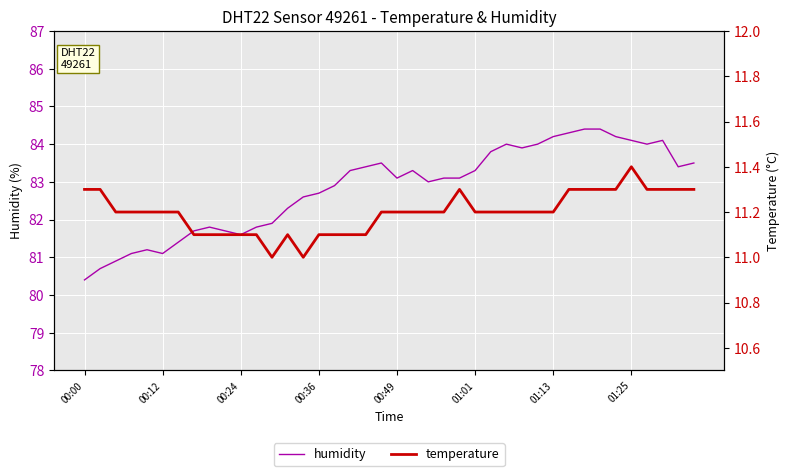

Reading right to left, what are all the values shown in this chart?

humidity: 83.5	83.4	84.1	84.0	84.1	84.2	84.4	84.4	84.3	84.2	84.0	83.9	84.0	83.8	83.3	83.1	83.1	83.0	83.3	83.1	83.5	83.4	83.3	82.9	82.7	82.6	82.3	81.9	81.8	81.6	81.7	81.8	81.7	81.4	81.1	81.2	81.1	80.9	80.7	80.4
temperature: 11.3	11.3	11.3	11.3	11.4	11.3	11.3	11.3	11.3	11.2	11.2	11.2	11.2	11.2	11.2	11.3	11.2	11.2	11.2	11.2	11.2	11.1	11.1	11.1	11.1	11.0	11.1	11.0	11.1	11.1	11.1	11.1	11.1	11.2	11.2	11.2	11.2	11.2	11.3	11.3